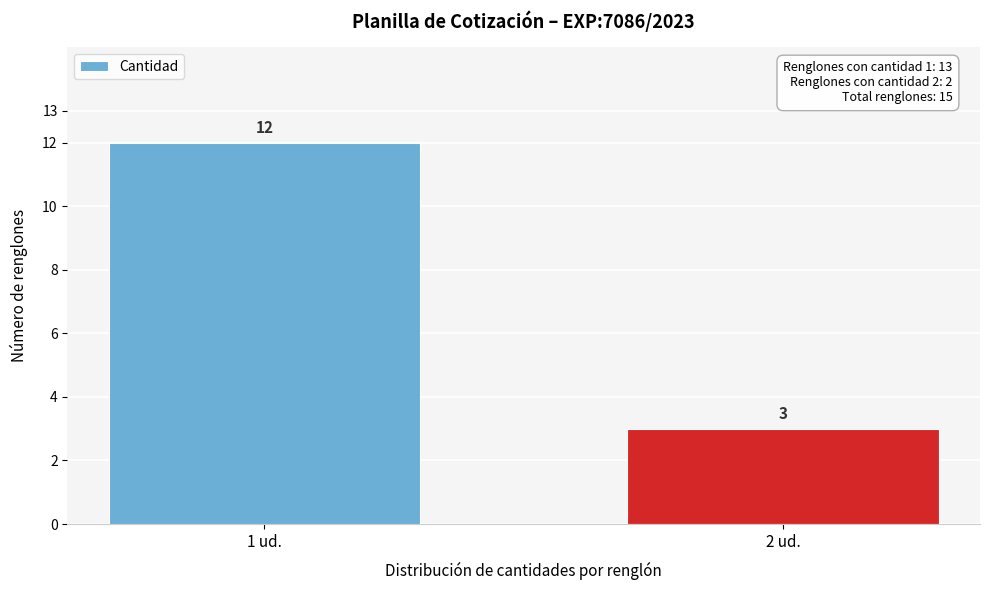

Reading right to left, transcribe all the data shown in this chart.

2 ud.=3	1 ud.=12